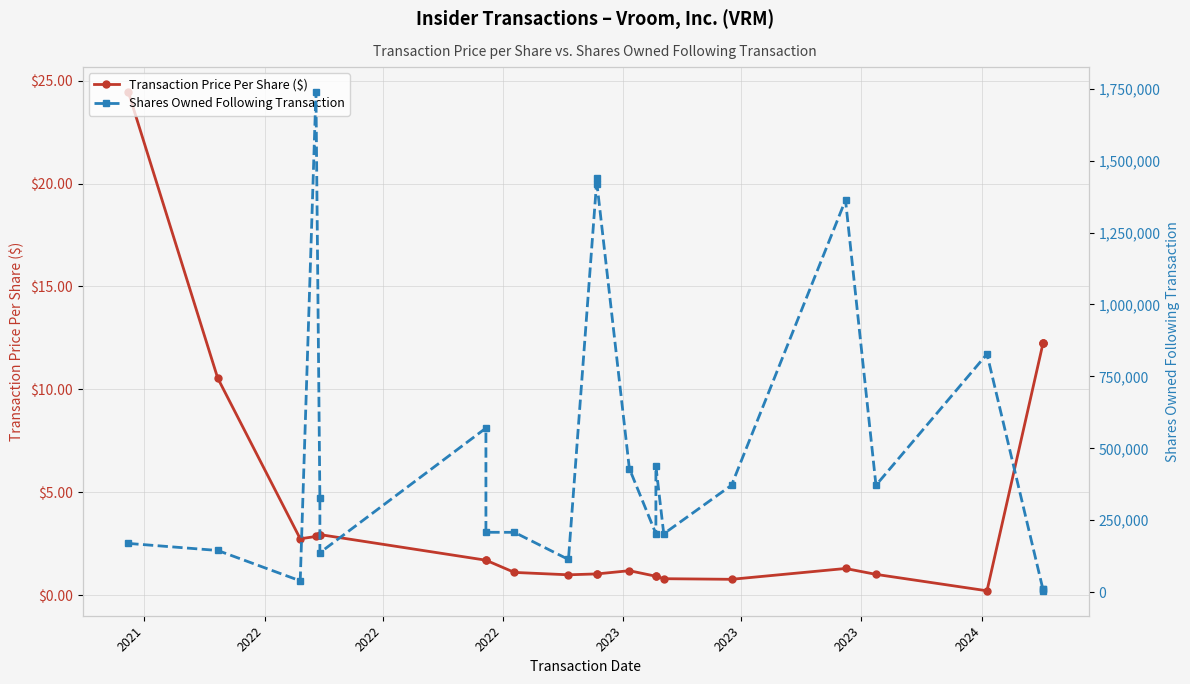

What is the maximum value shown in the chart?

1738678.0